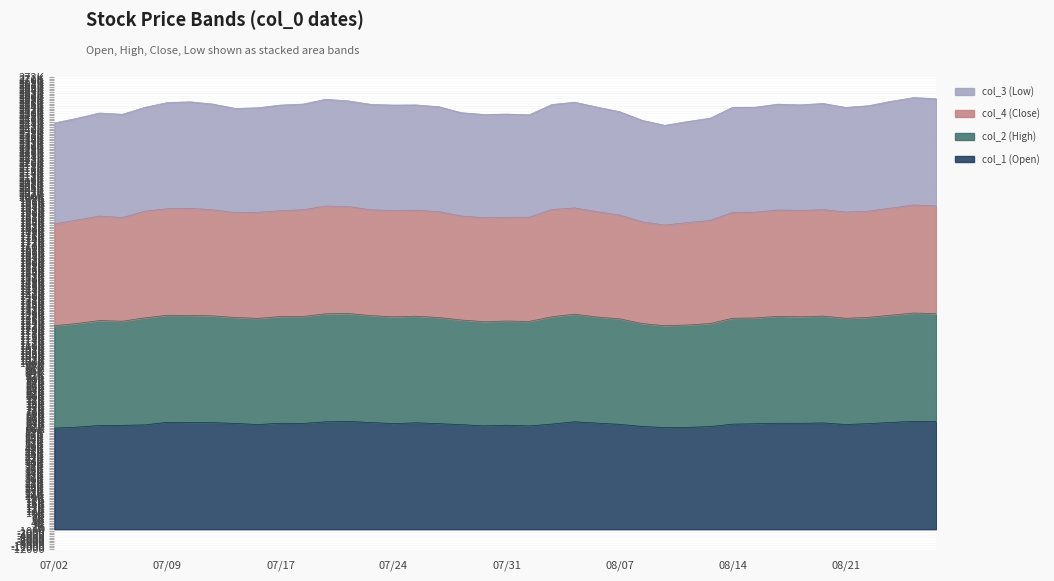

True or false: col_1 (Open) and col_2 (High) intersect in this chart.

False